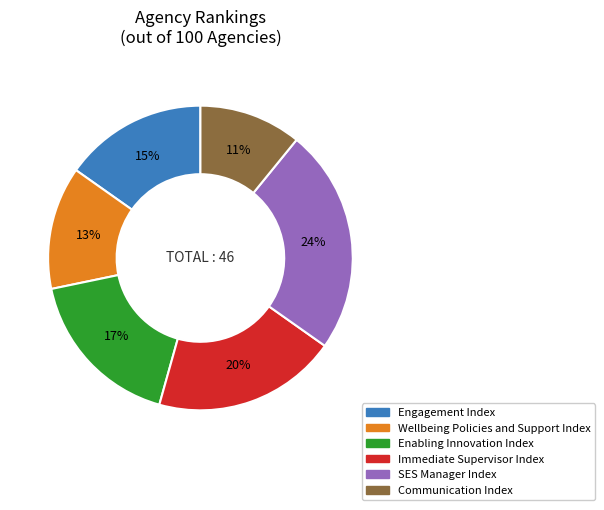

To the nearest percent, what is the difference between the Engagement Index and SES Manager Index slice percentages?

9%